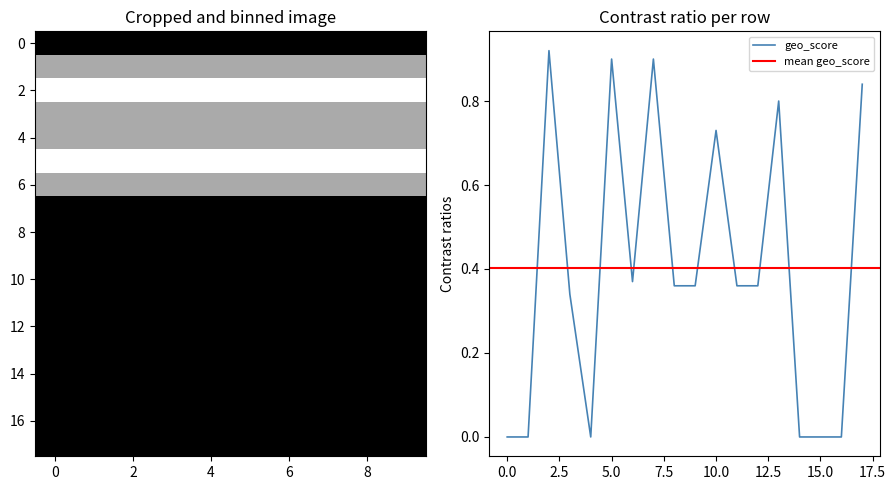

How many lines are shown in the chart?

2